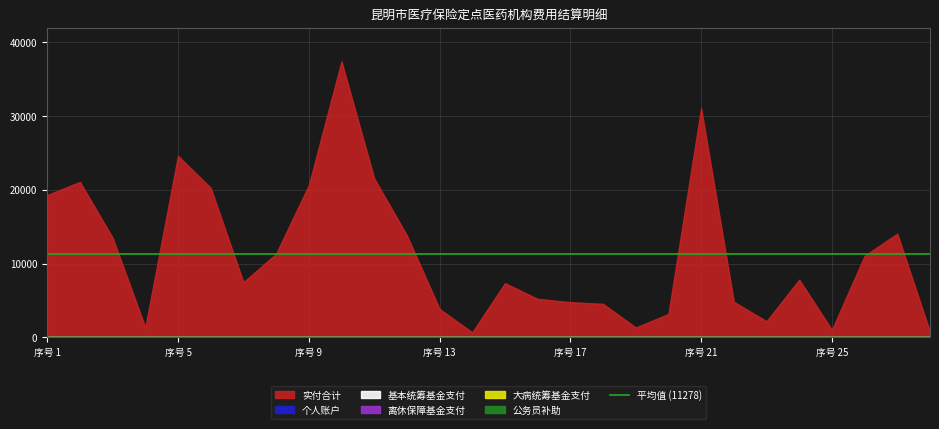

The value of 个人账户 at 12 is 0.0. True or false?

True